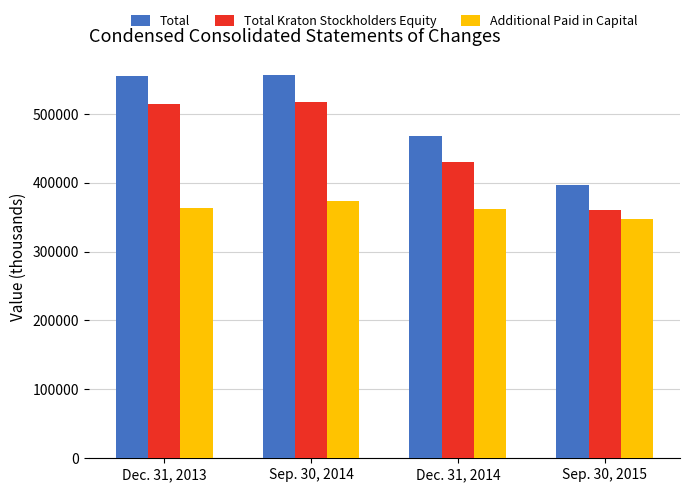

List the series in order of their overall mean, highest first.

Total, Total Kraton Stockholders Equity, Additional Paid in Capital